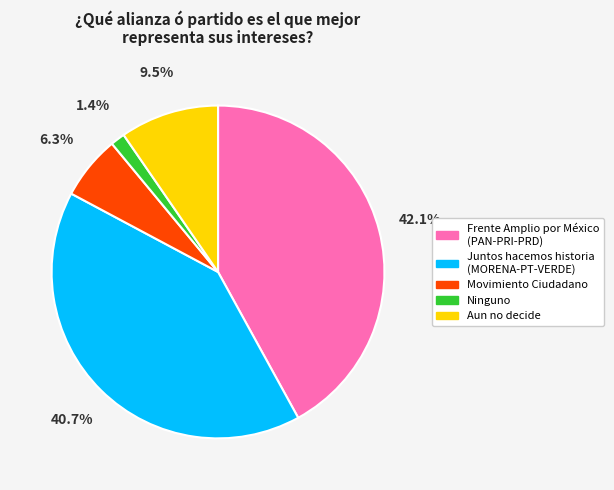

To the nearest percent, what is the average slice percentage?

20%